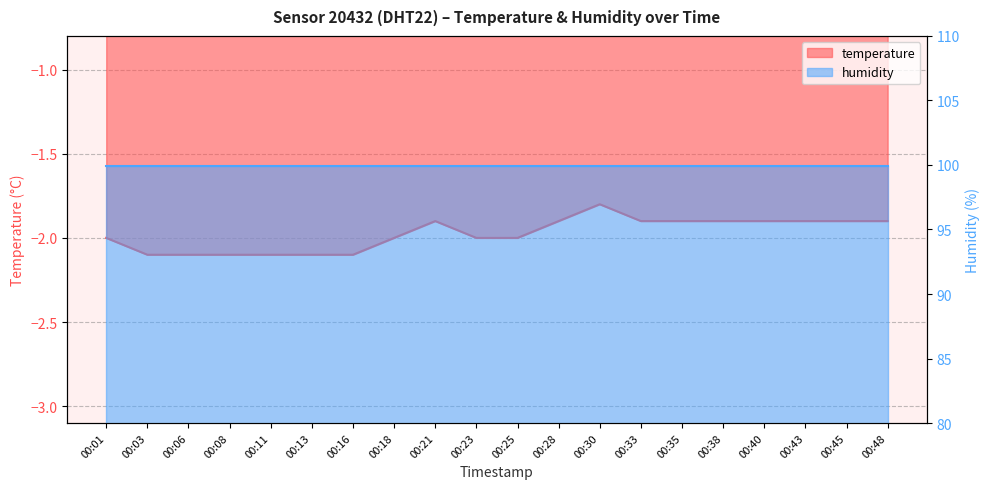

What is the sum of the values at 00:28 and 00:03?

-4.0